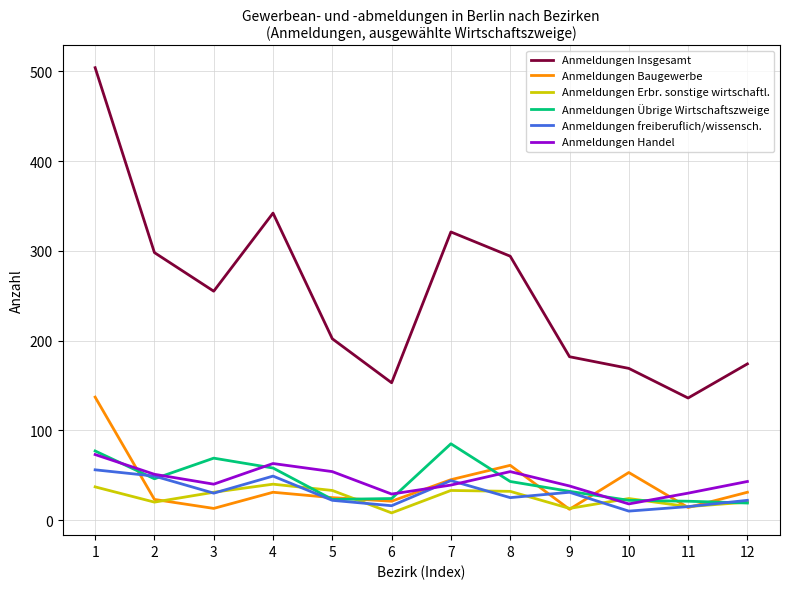

At which category does Anmeldungen Insgesamt reach its first local peak?

4